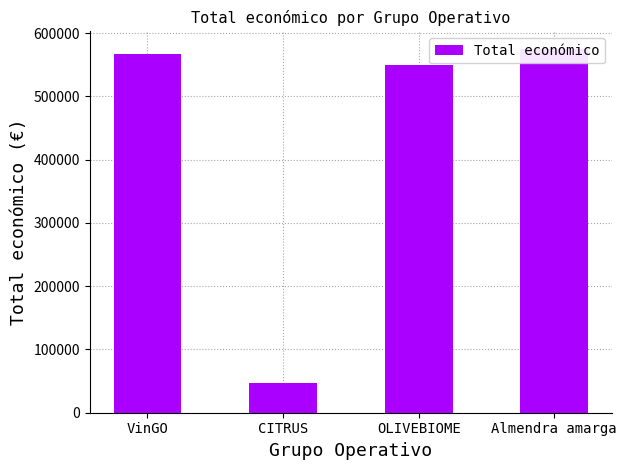

Which label corresponds to the largest value in the chart?

Almendra amarga